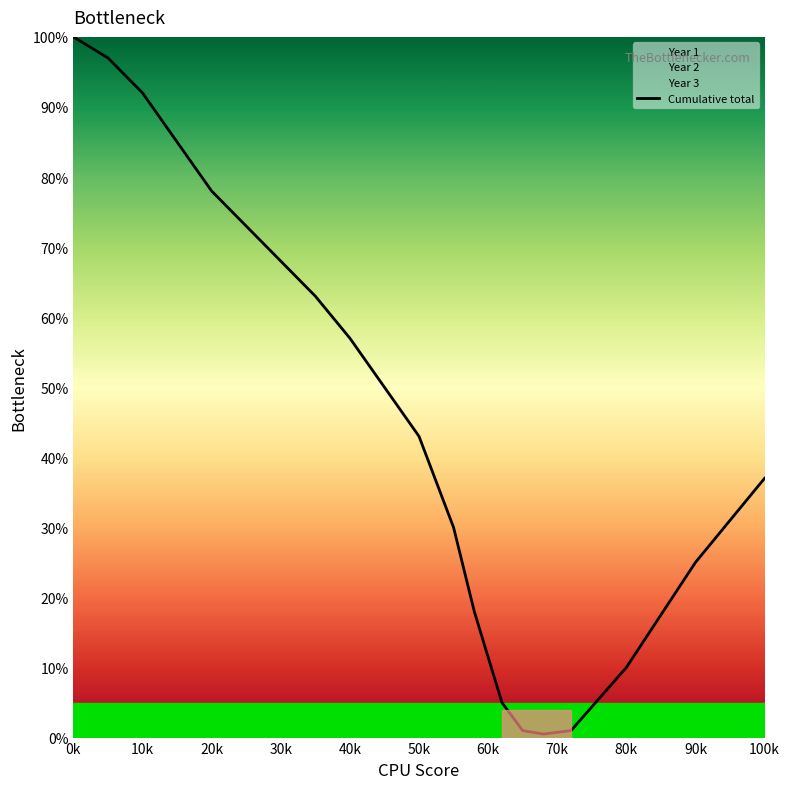

What is the sum of all values?

933.5